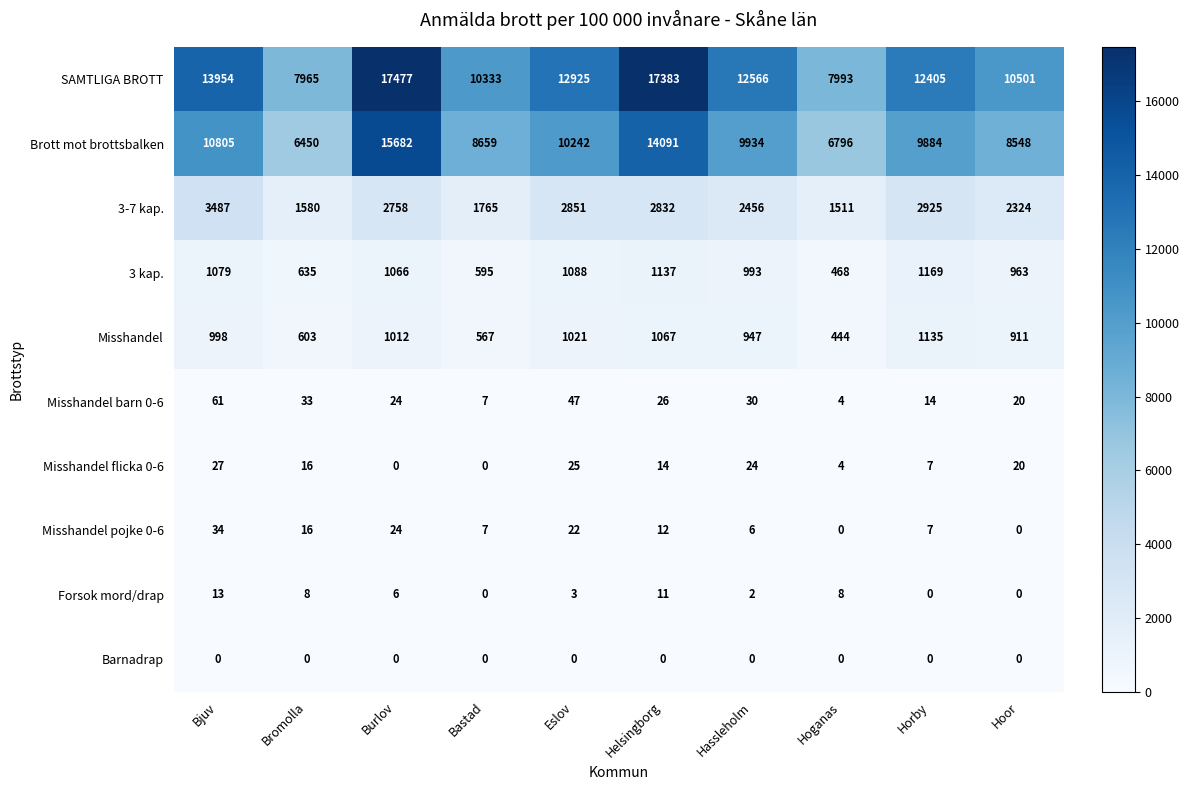

What is the difference between the highest and lowest values at Bjuv?

13954